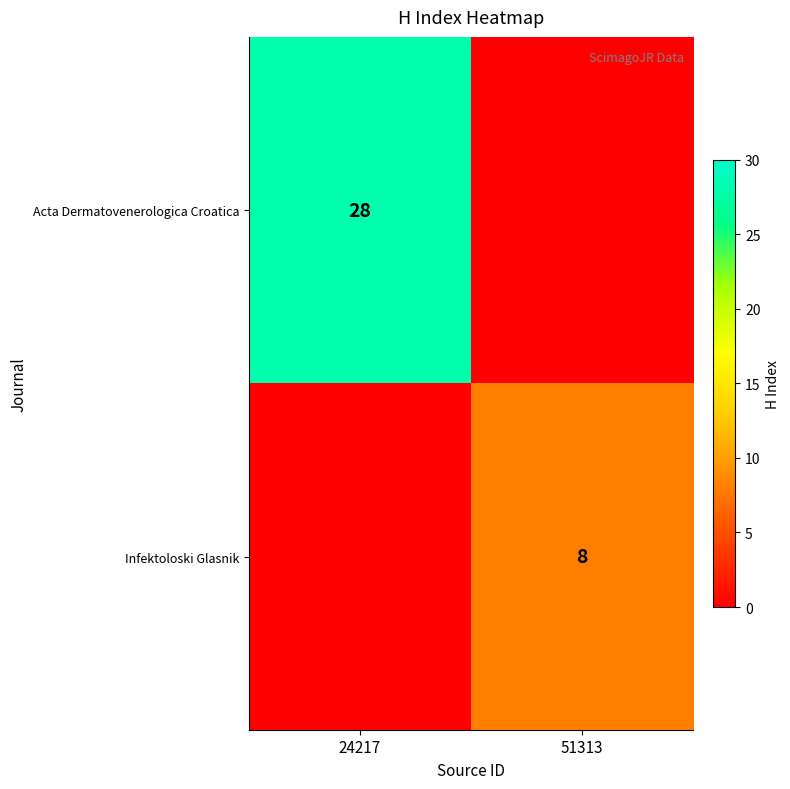

The value of Infektoloski Glasnik at 51313 is 8. True or false?

True